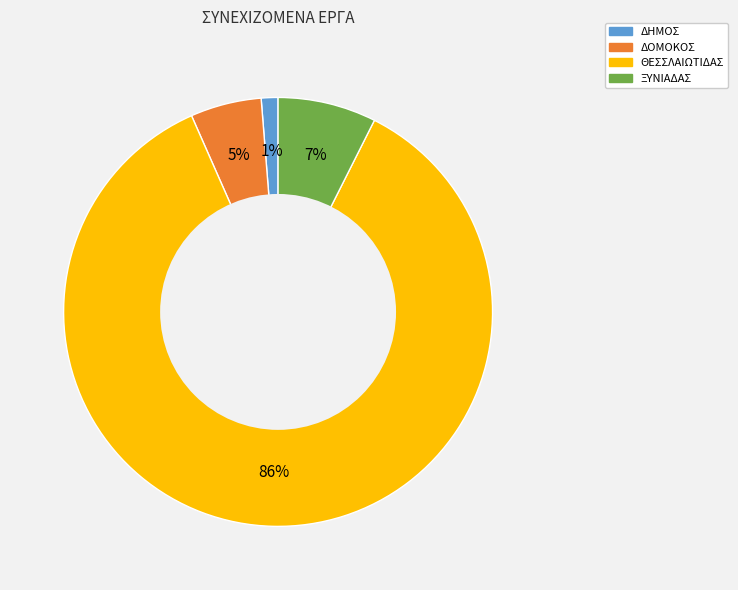

To the nearest percent, what is the average slice percentage?

25%